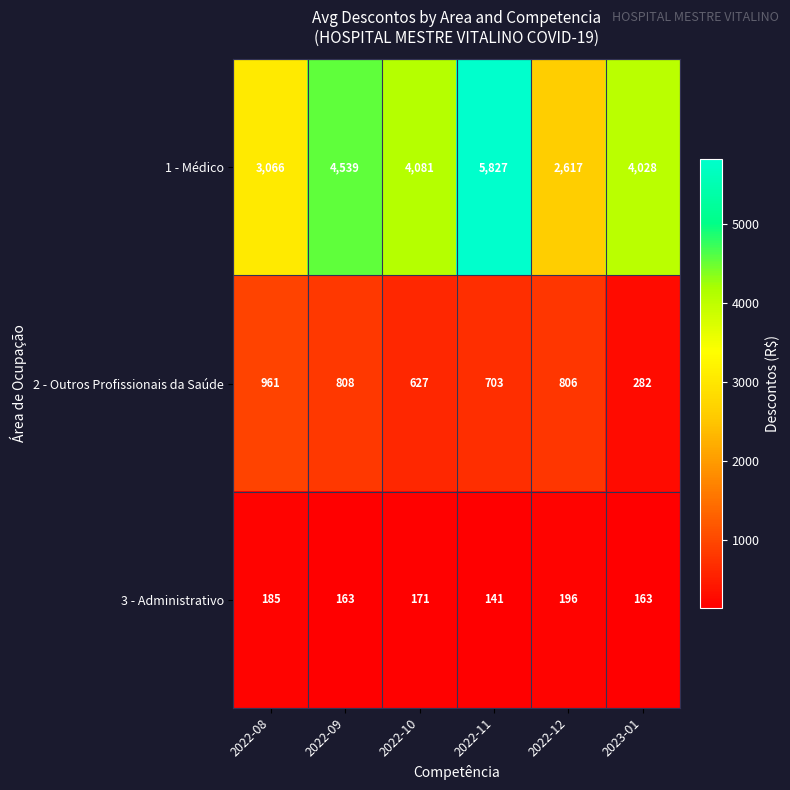

Reading left to right, extract all data points from this chart.

1 - Médico: 2022-08=3066	2022-09=4539	2022-10=4081	2022-11=5827	2022-12=2617	2023-01=4028
2 - Outros Profissionais da Saúde: 2022-08=961	2022-09=808	2022-10=627	2022-11=703	2022-12=806	2023-01=282
3 - Administrativo: 2022-08=185	2022-09=163	2022-10=171	2022-11=141	2022-12=196	2023-01=163